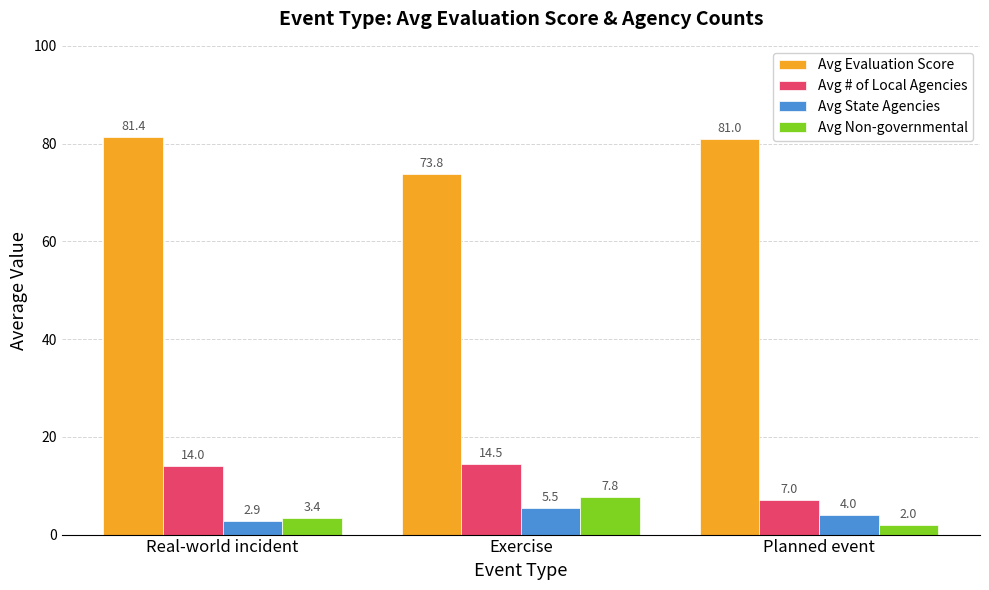

Which series changed the most between Real-world incident and Planned event?

Avg # of Local Agencies